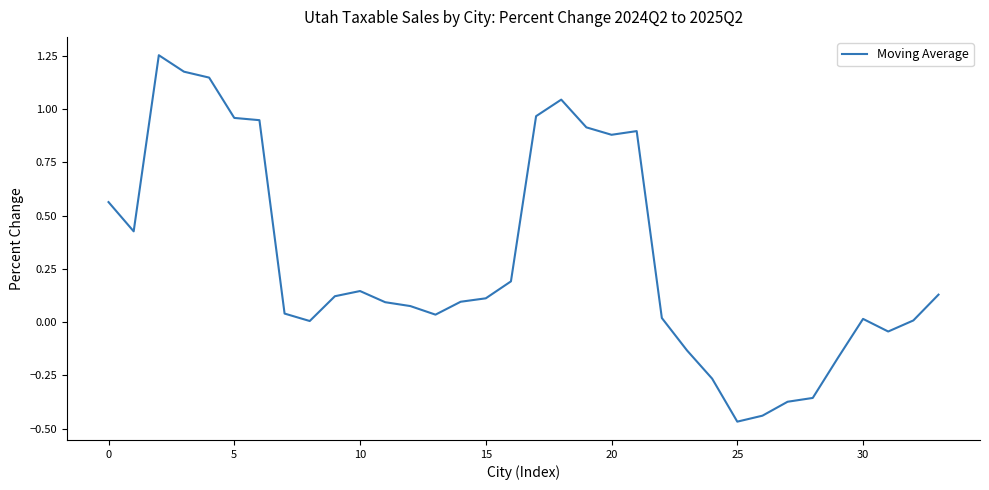

What is the difference between the maximum and minimum values?

1.7